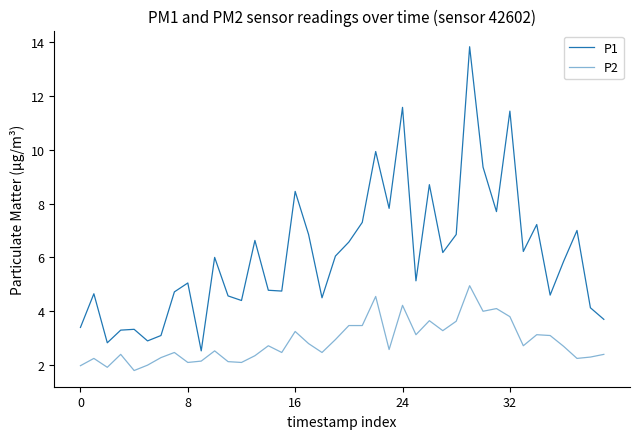

Is this an area chart (filled region under the line)?

No